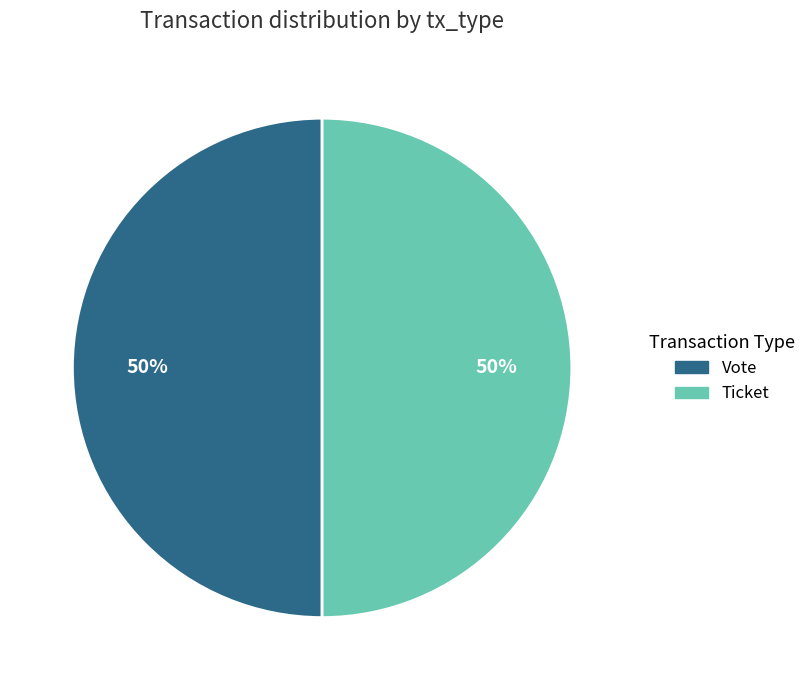

To the nearest percent, what is the combined percentage of Vote and Ticket?

100%